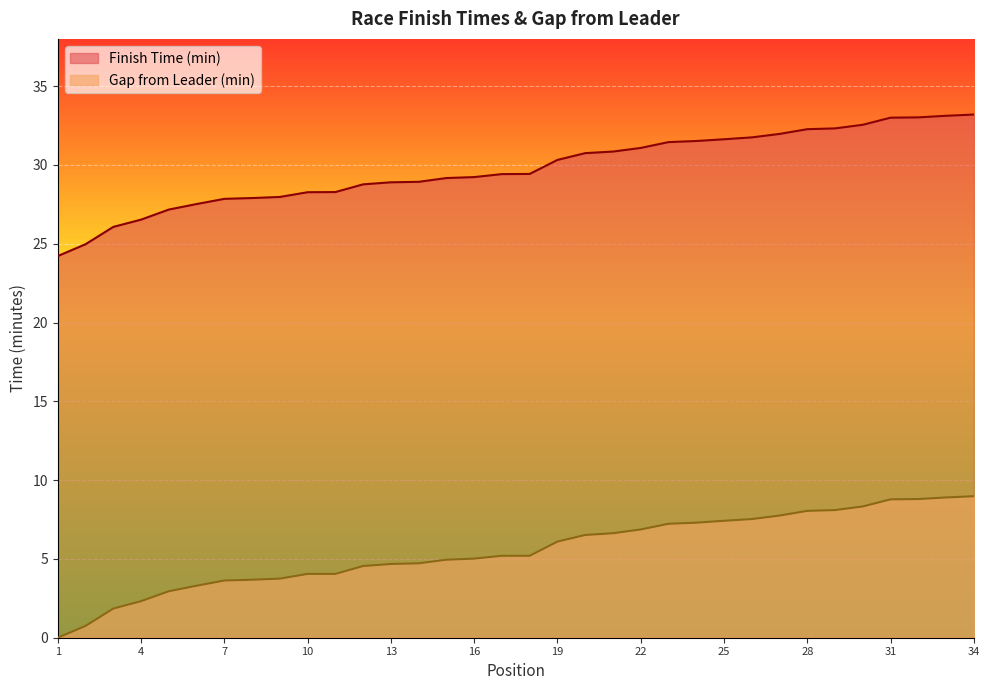

What is the difference between the second highest and second lowest values in the Gap from Leader (min) series?

8.2